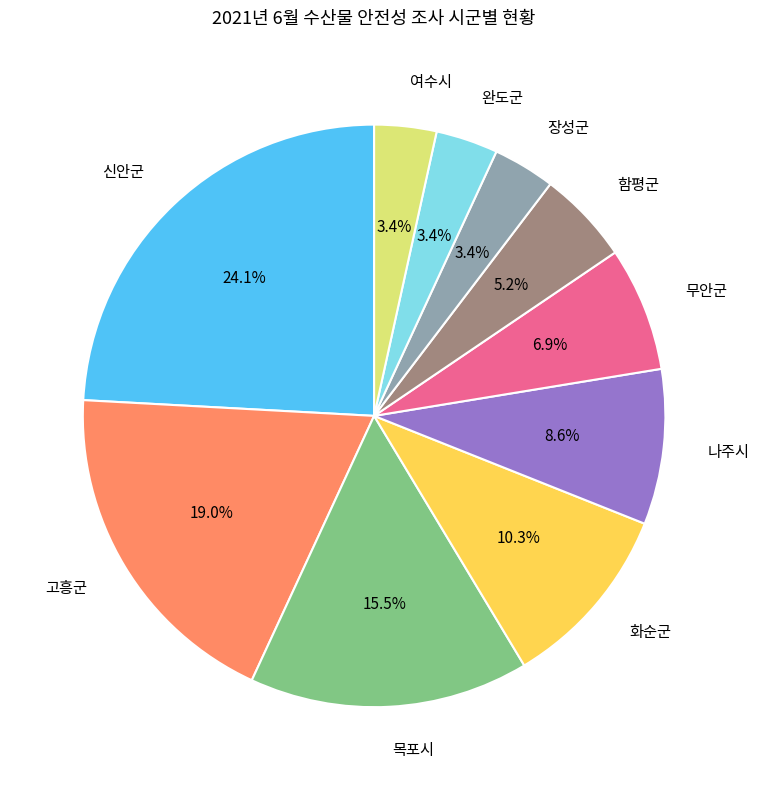

To the nearest percent, what is the combined percentage of 장성군 and 나주시?

12%